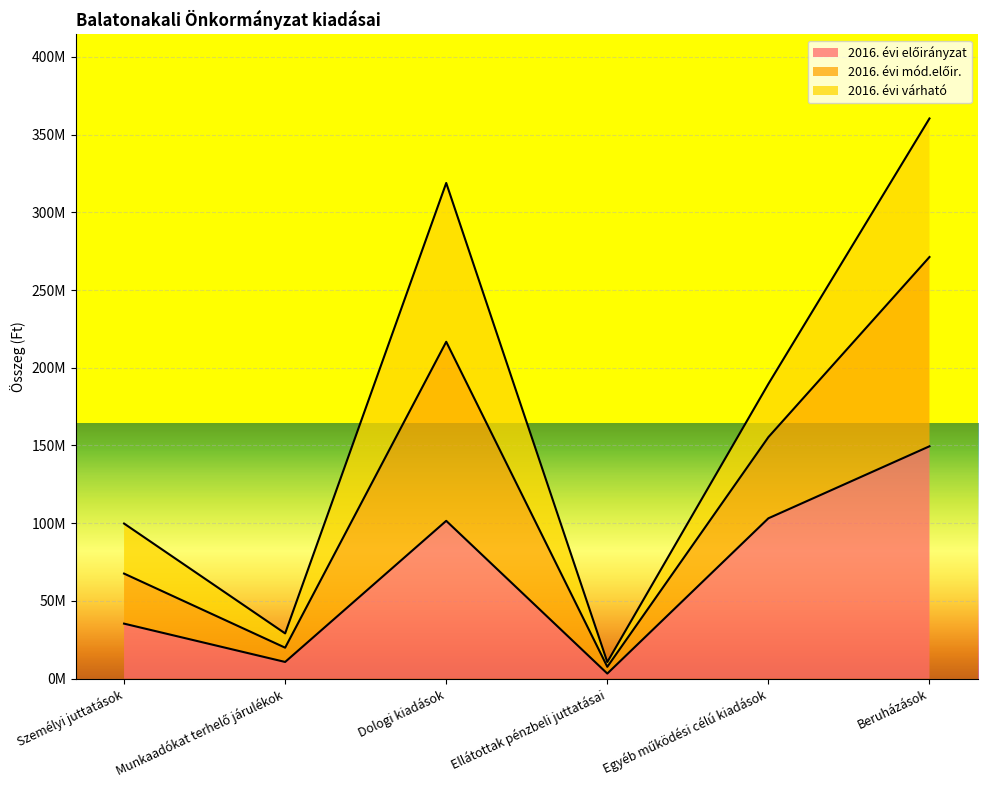

True or false: 2016. évi előirányzat and 2016. évi mód.előir. intersect in this chart.

False